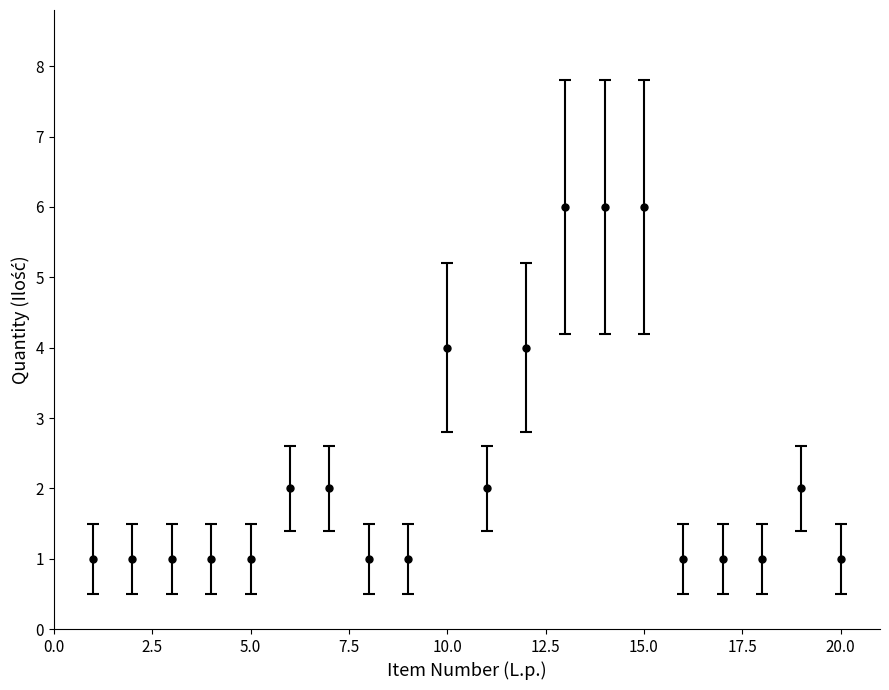

What is the difference between the maximum and minimum values?

5